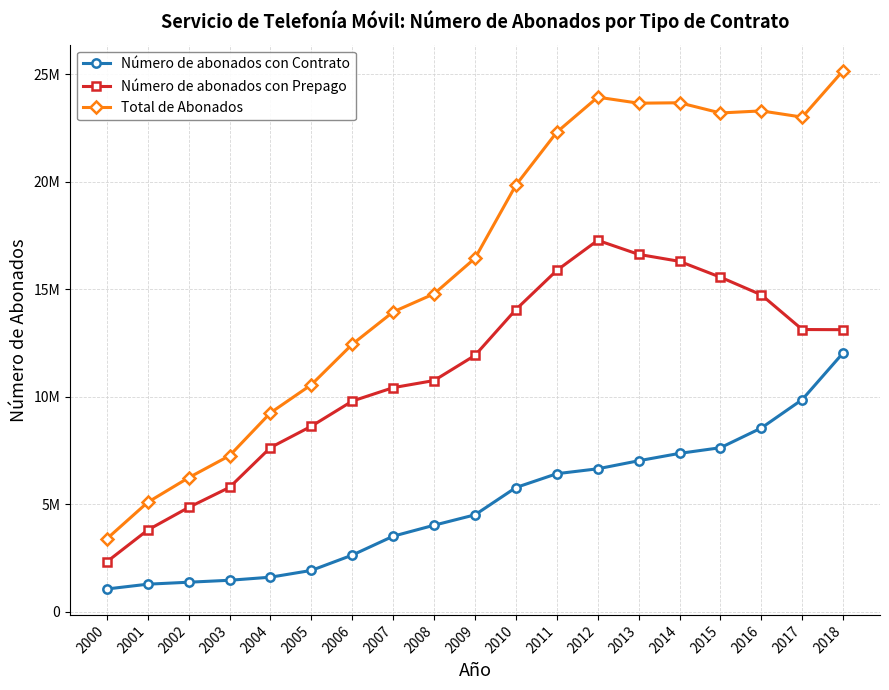

What are all the series names shown in the legend?

Número de abonados con Contrato, Número de abonados con Prepago, Total de Abonados